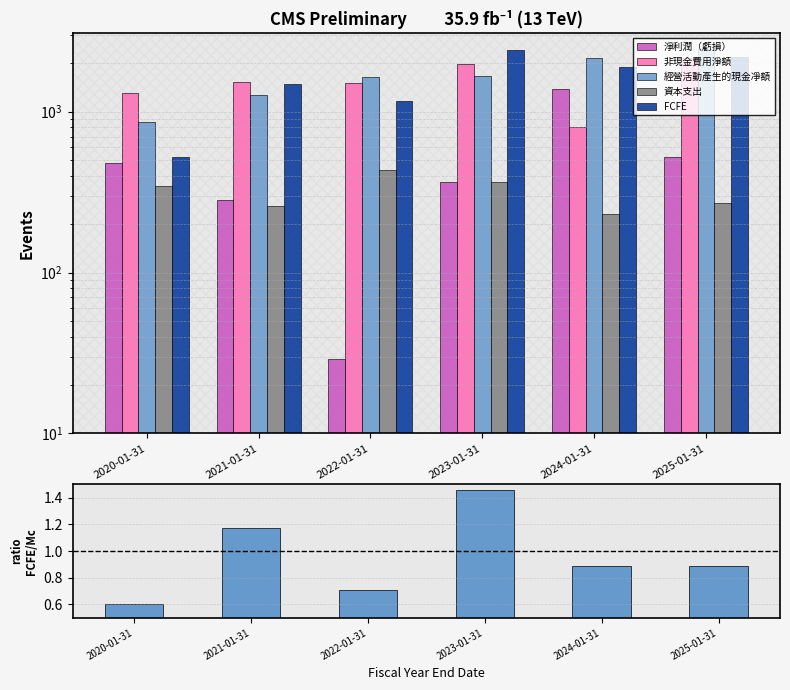

Reading right to left, transcribe all the data shown in this chart.

淨利潤（虧損）: 2025-01-31=526.0	2024-01-31=1381.0	2023-01-31=367.0	2022-01-31=29.0	2021-01-31=282.0	2020-01-31=481.0
非現金費用淨額: 2025-01-31=2153.0	2024-01-31=802.0	2023-01-31=1976.0	2022-01-31=1513.0	2021-01-31=1537.0	2020-01-31=1313.0
經營活動產生的現金凈額: 2025-01-31=2461.0	2024-01-31=2149.0	2023-01-31=1657.0	2022-01-31=1651.0	2021-01-31=1268.0	2020-01-31=865.0
資本支出: 2025-01-31=269.0	2024-01-31=232.0	2023-01-31=364.0	2022-01-31=436.0	2021-01-31=259.0	2020-01-31=343.0
FCFE: 2025-01-31=2189.0	2024-01-31=1907.0	2023-01-31=2420.0	2022-01-31=1169.0	2021-01-31=1485.0	2020-01-31=521.0
ratio FCFE/OpsCF: 2025-01-31=0.9	2024-01-31=0.9	2023-01-31=1.5	2022-01-31=0.7	2021-01-31=1.2	2020-01-31=0.6